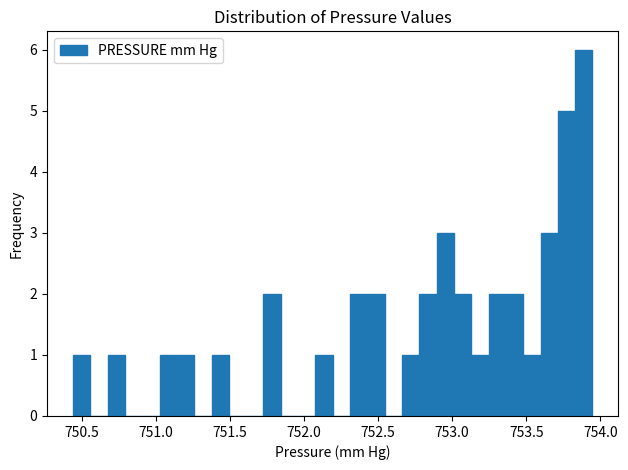

Read against the x-axis, roughly where is the centre of the tallest bar?

753.90